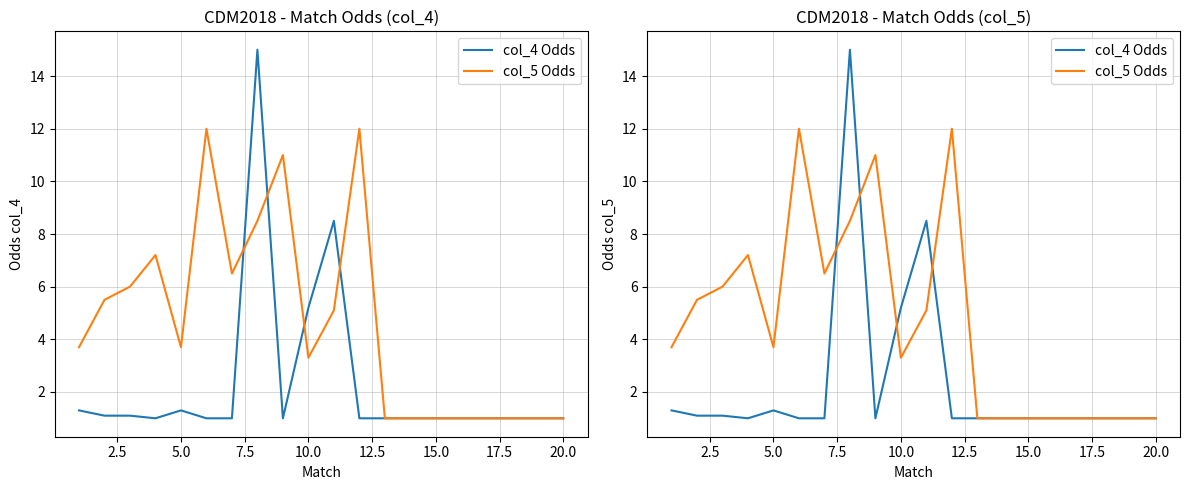

Reading left to right, transcribe all the data shown in this chart.

col_4 Odds: 1.3	1.1	1.1	1.0	1.3	1.0	1.0	15.0	1.0	5.2	8.5	1.0	1.0	1.0	1.0	1.0	1.0	1.0	1.0	1.0
col_5 Odds: 3.7	5.5	6.0	7.2	3.7	12.0	6.5	8.5	11.0	3.3	5.1	12.0	1.0	1.0	1.0	1.0	1.0	1.0	1.0	1.0